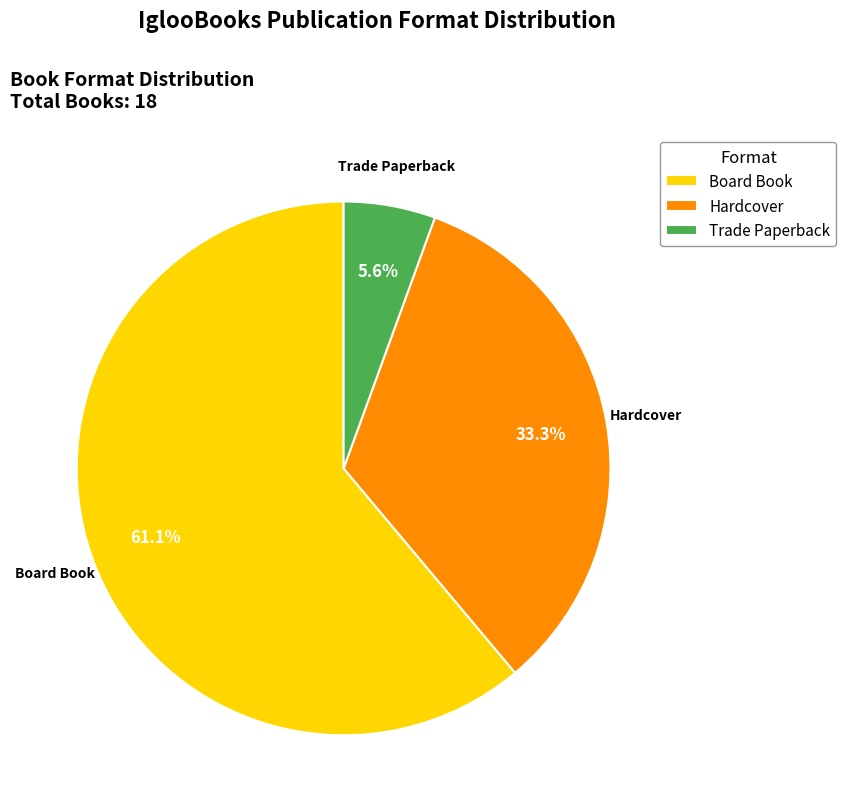

Combined, do Hardcover and Trade Paperback account for over 50%?

No